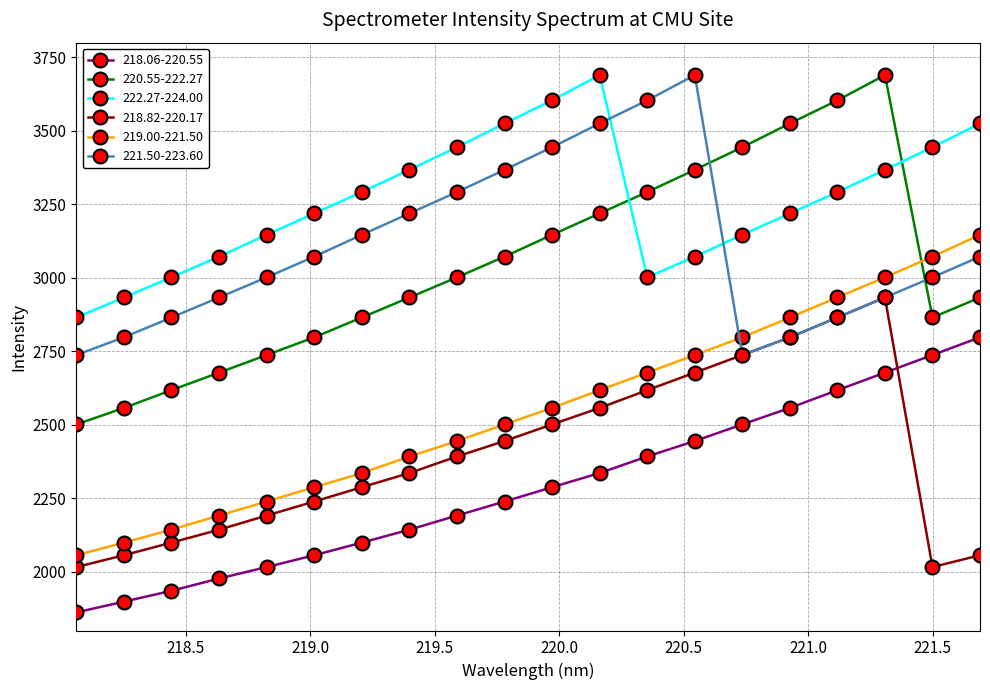

Which series ends up on top after the final intersection of 221.50-223.60 and 222.27-224.00?

222.27-224.00